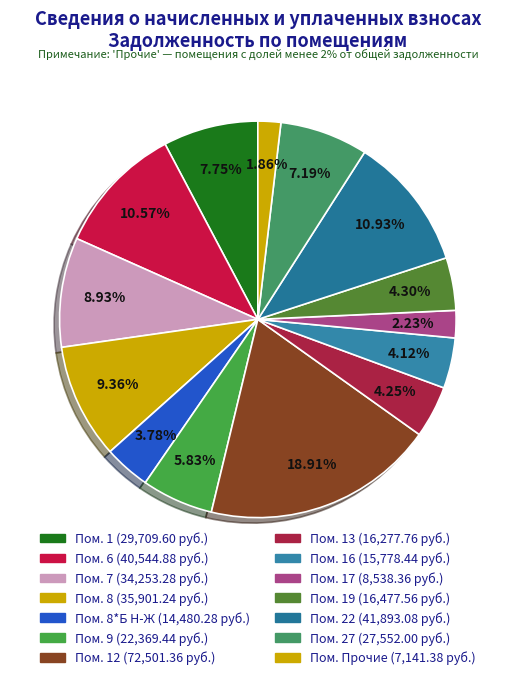

Which category has the biggest portion of the pie?

12